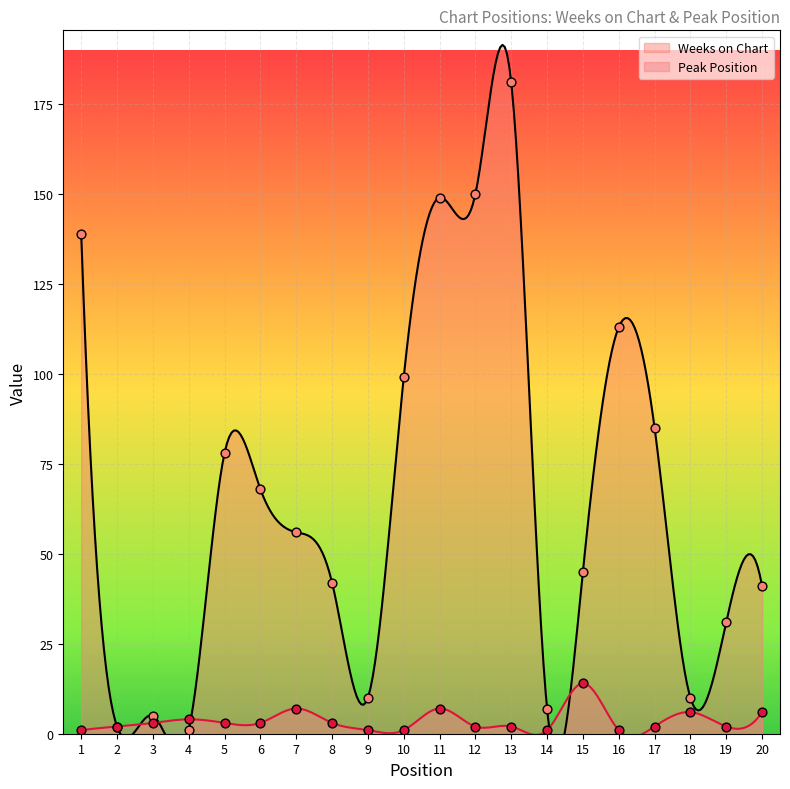

At which category is the sum across all series the highest?

13